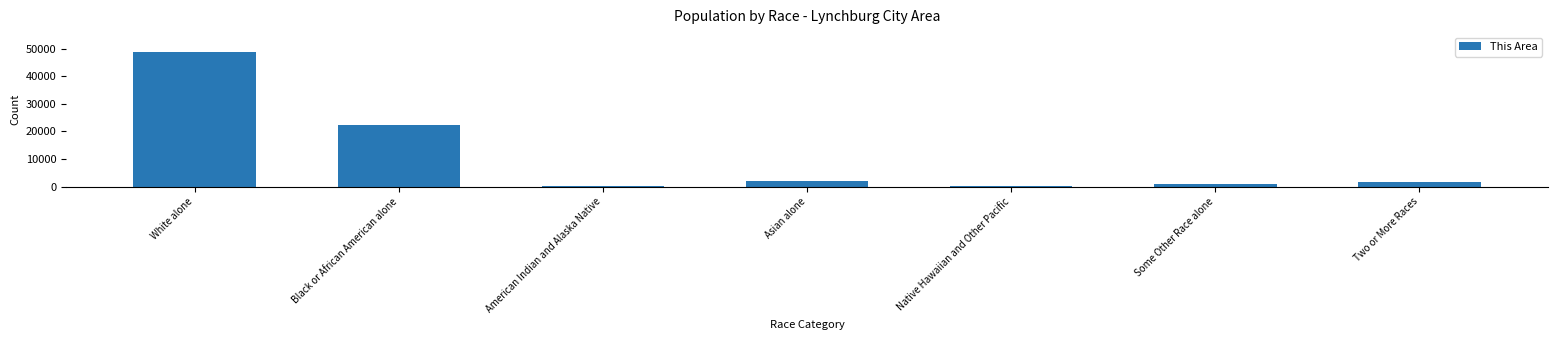

What is the sum of the values at White alone and Black or African American alone?

70814